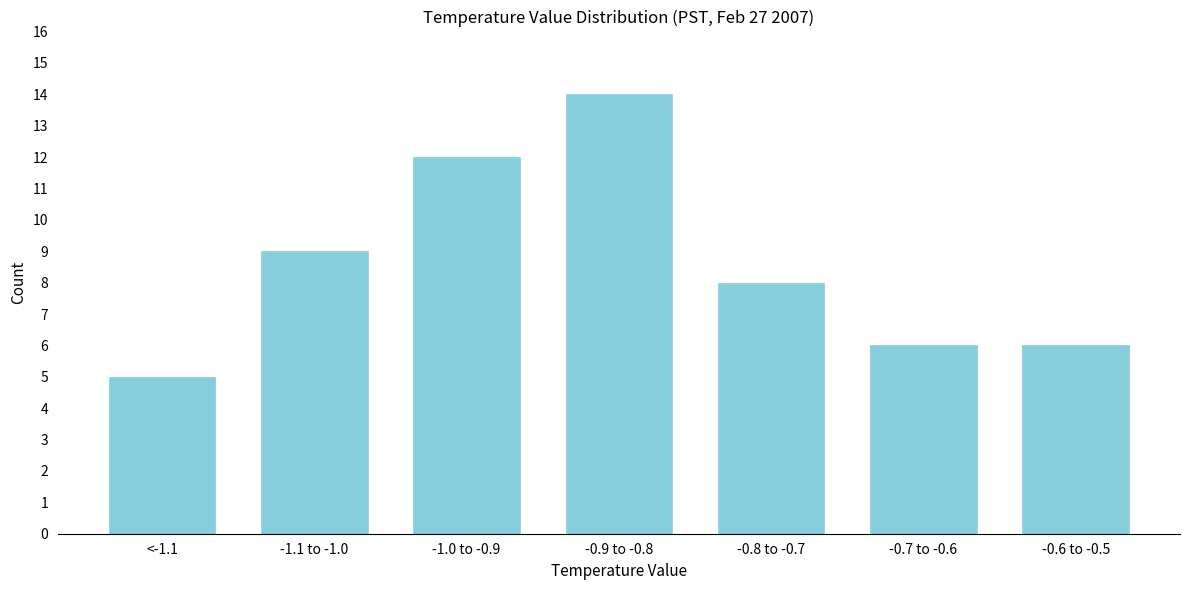

Reading left to right, transcribe all the data shown in this chart.

<-1.1=5	-1.1 to -1.0=9	-1.0 to -0.9=12	-0.9 to -0.8=14	-0.8 to -0.7=8	-0.7 to -0.6=6	-0.6 to -0.5=6